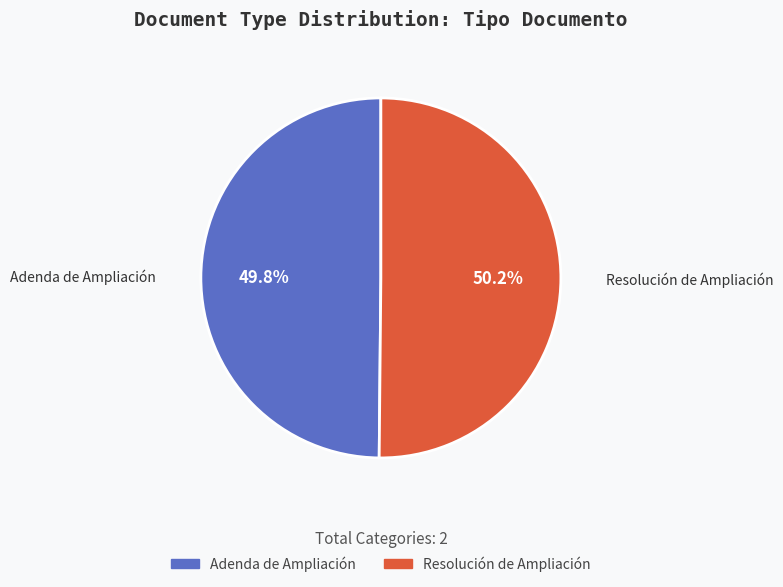

How many slices are in this pie chart?

2